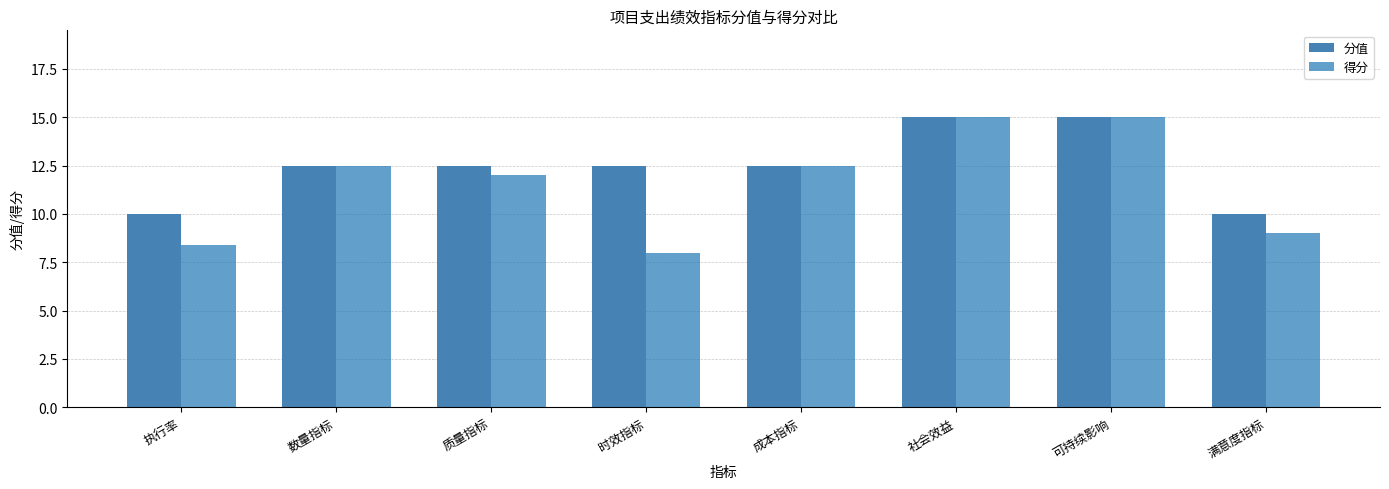

Is the value of 得分 at 社会效益 greater than the value of 分值 at 数量指标?

Yes